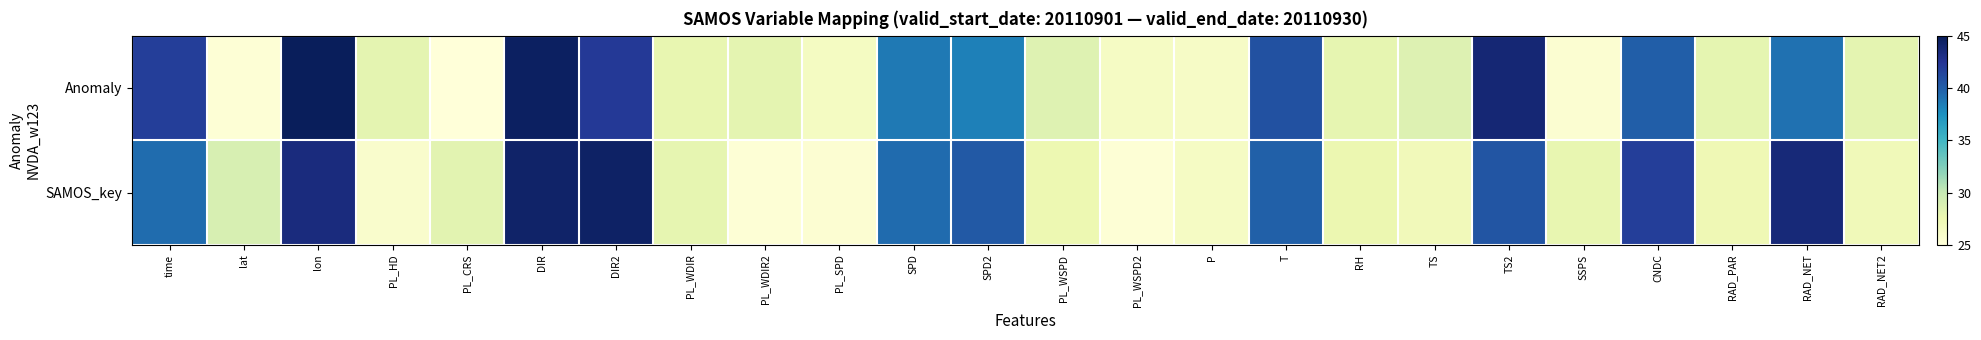

Which series has the widest spread of values?

Anomaly